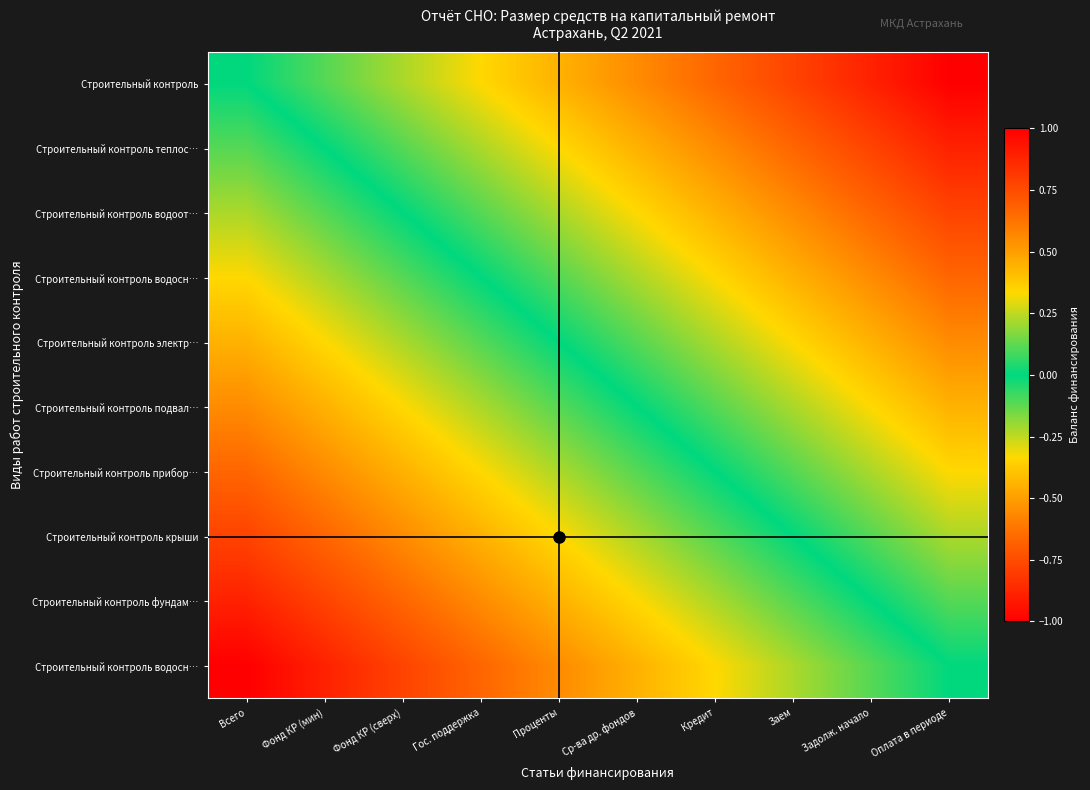

At how many categories does at least one series exceed 0?

9